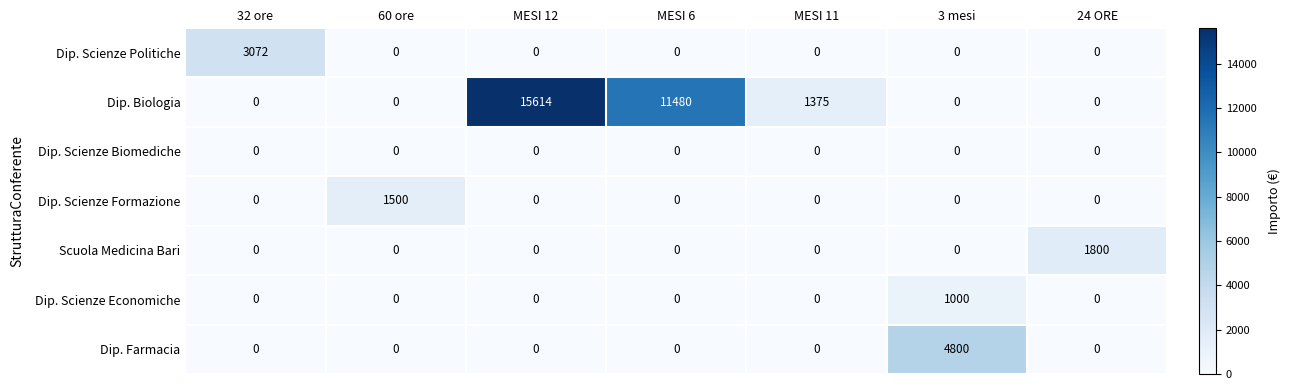

The value of Dip. Scienze Politiche at MESI 11 is 0. True or false?

True